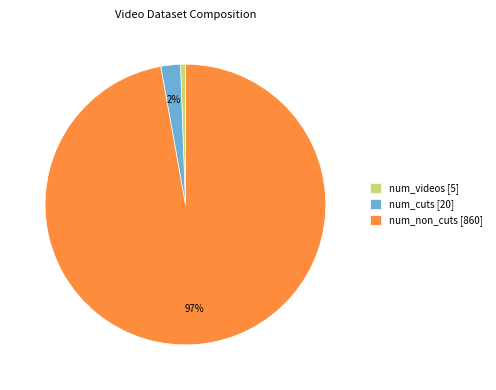

What is the smallest slice in the pie chart?

num_videos